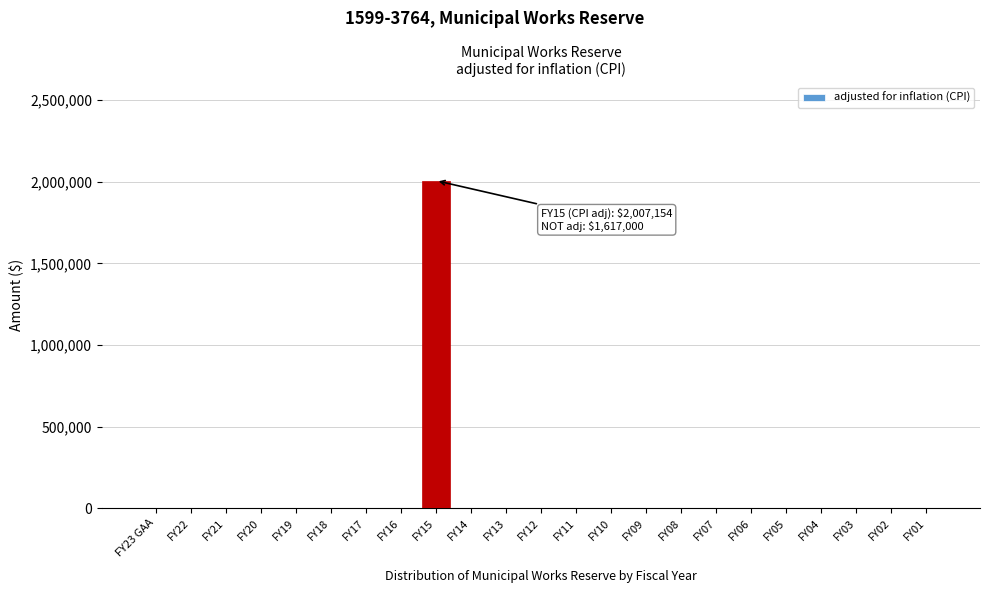

Reading right to left, list all the values displayed in this chart.

FY01=0	FY02=0	FY03=0	FY04=0	FY05=0	FY06=0	FY07=0	FY08=0	FY09=0	FY10=0	FY11=0	FY12=0	FY13=0	FY14=0	FY15=2007154	FY16=0	FY17=0	FY18=0	FY19=0	FY20=0	FY21=0	FY22=0	FY23 GAA=0